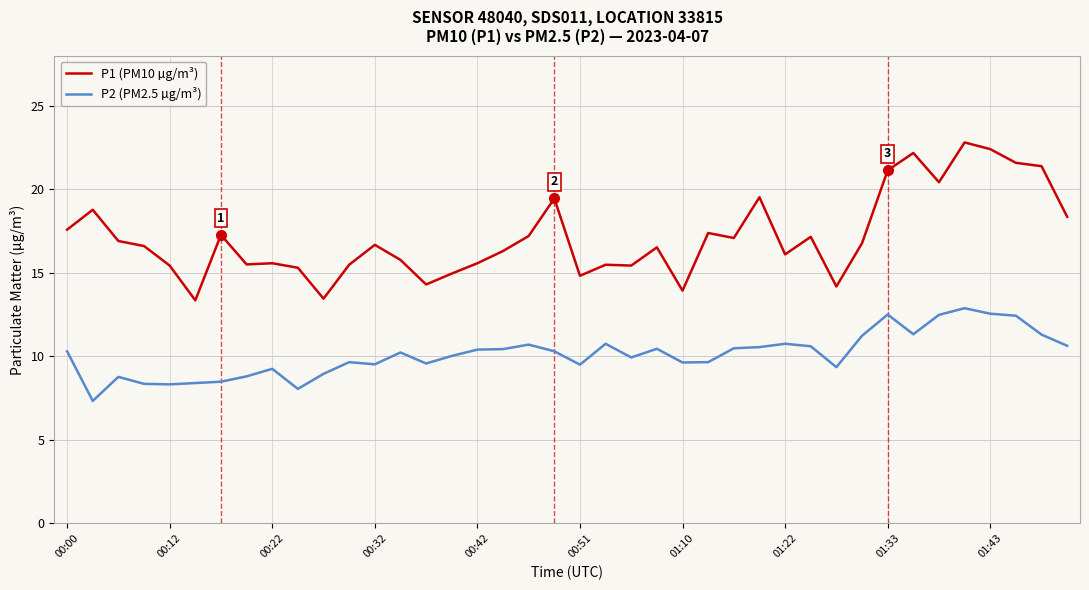

What is the lowest value of the P2 (PM2.5 µg/m³) series?

7.3